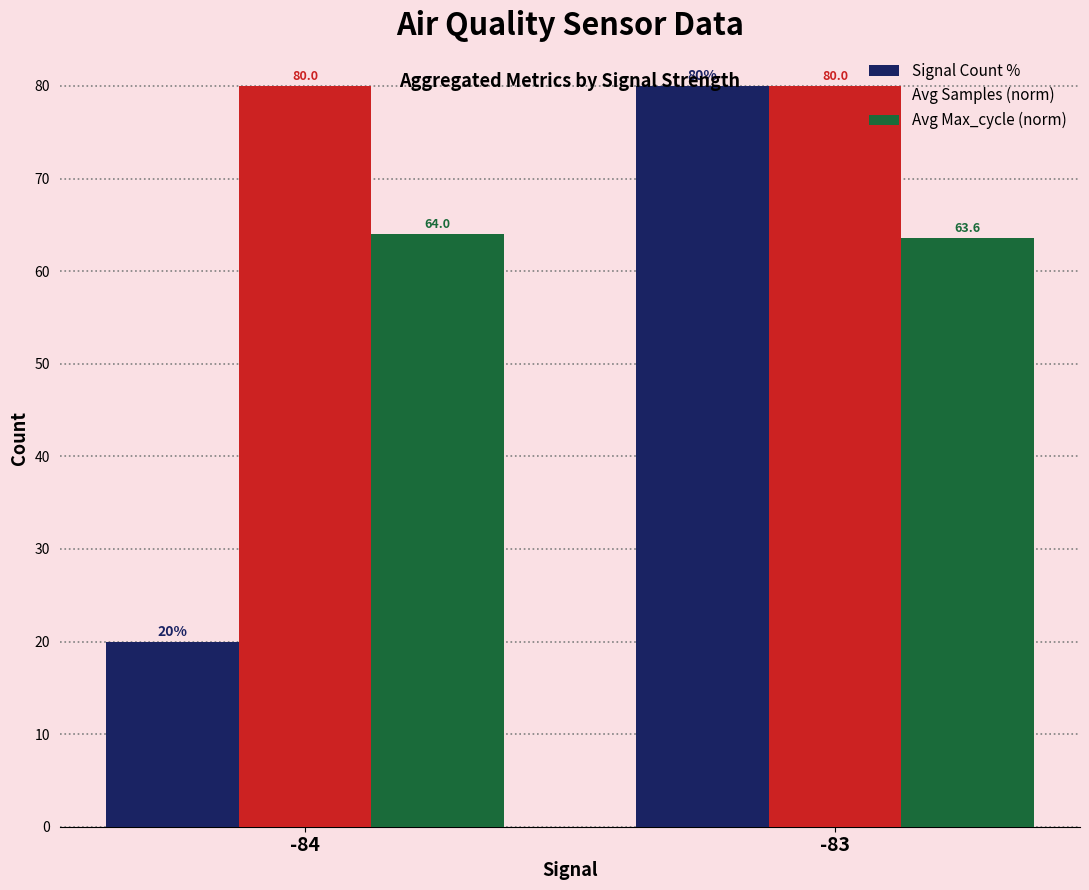

Reading right to left, extract all data points from this chart.

Signal Count %: -83=80.0	-84=20.0
Avg Samples (norm): -83=80.0	-84=80.0
Avg Max_cycle (norm): -83=63.6	-84=64.0